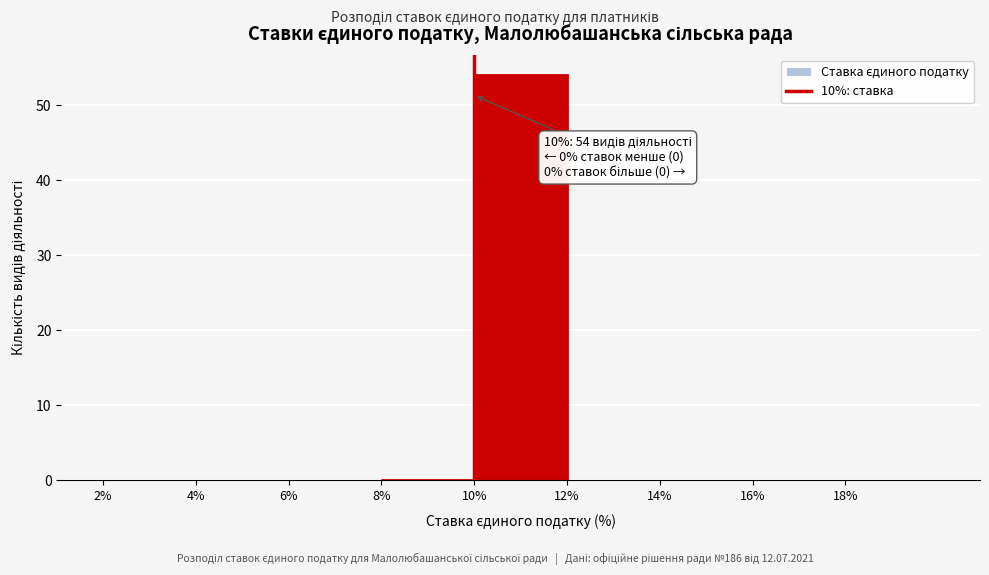

Over which range of the x-axis is the bar tallest?

10 to 12